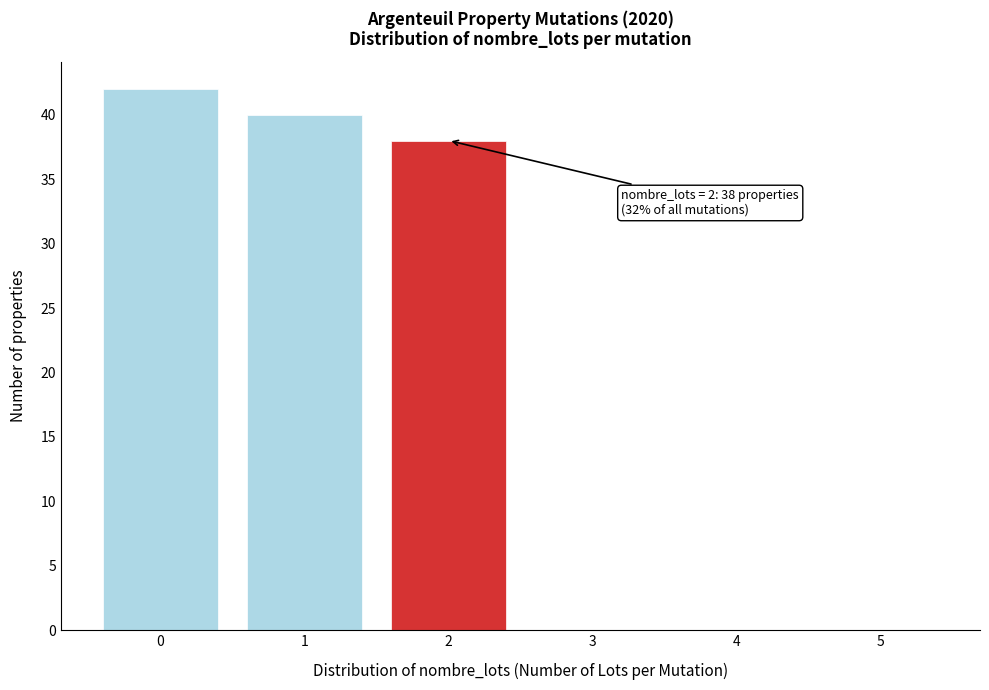

Which range on the x-axis has the tallest bar?

-0.5 to 0.5